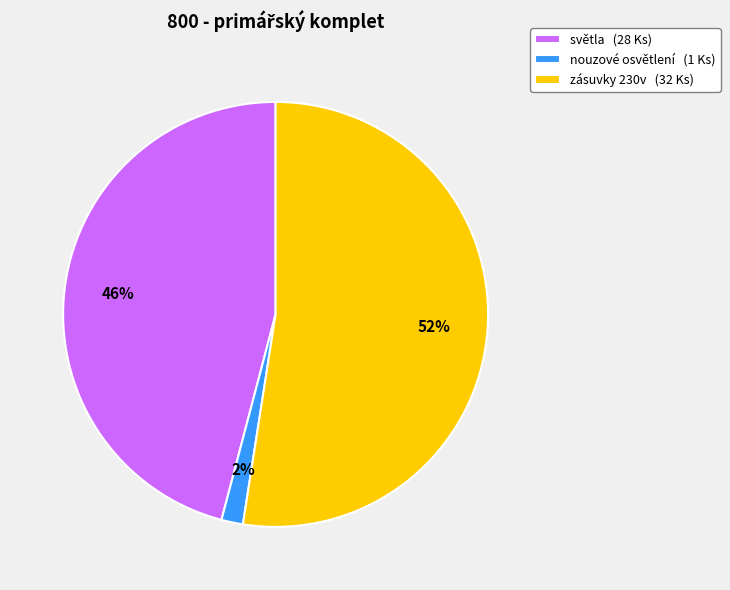

How many segments does this pie chart have?

3